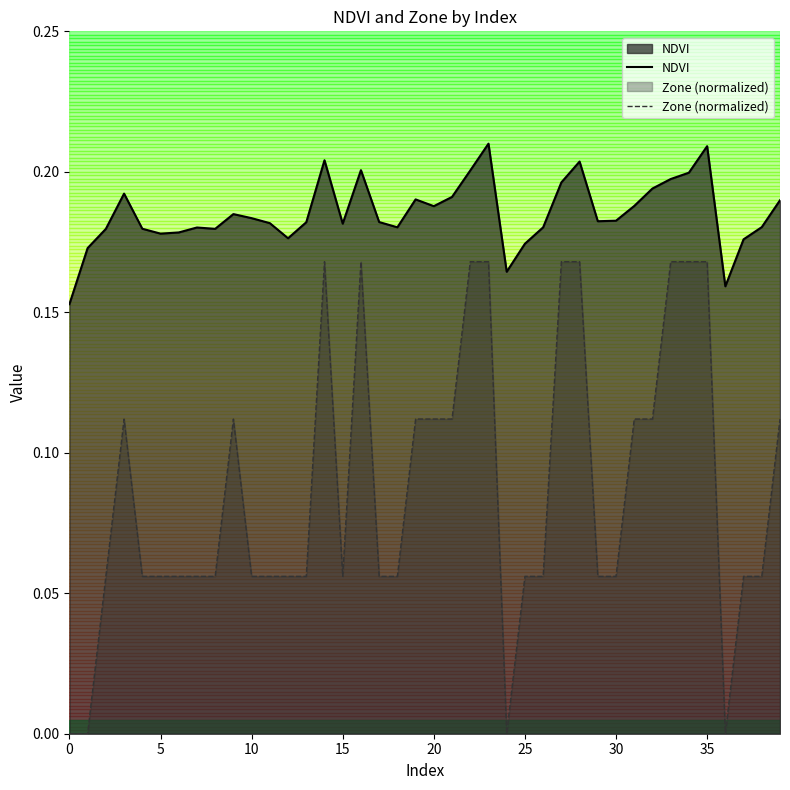

Count the Zone values in the range 0 to 1.

40